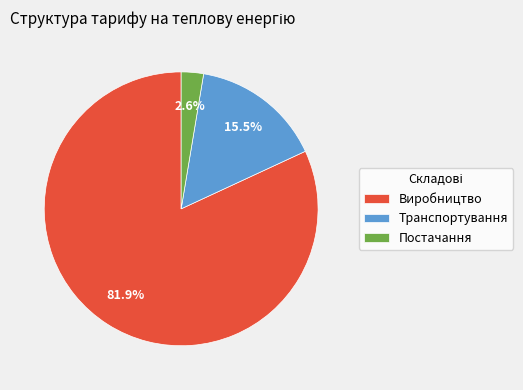

How many segments does this pie chart have?

3